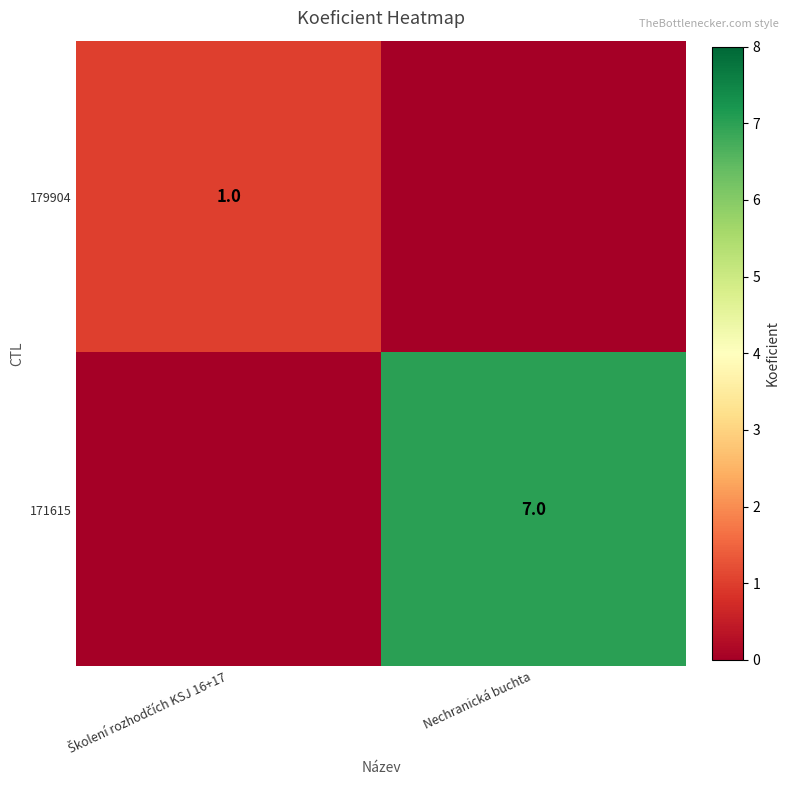

True or false: 171615 has a value of 10 at Nechranická buchta.

False